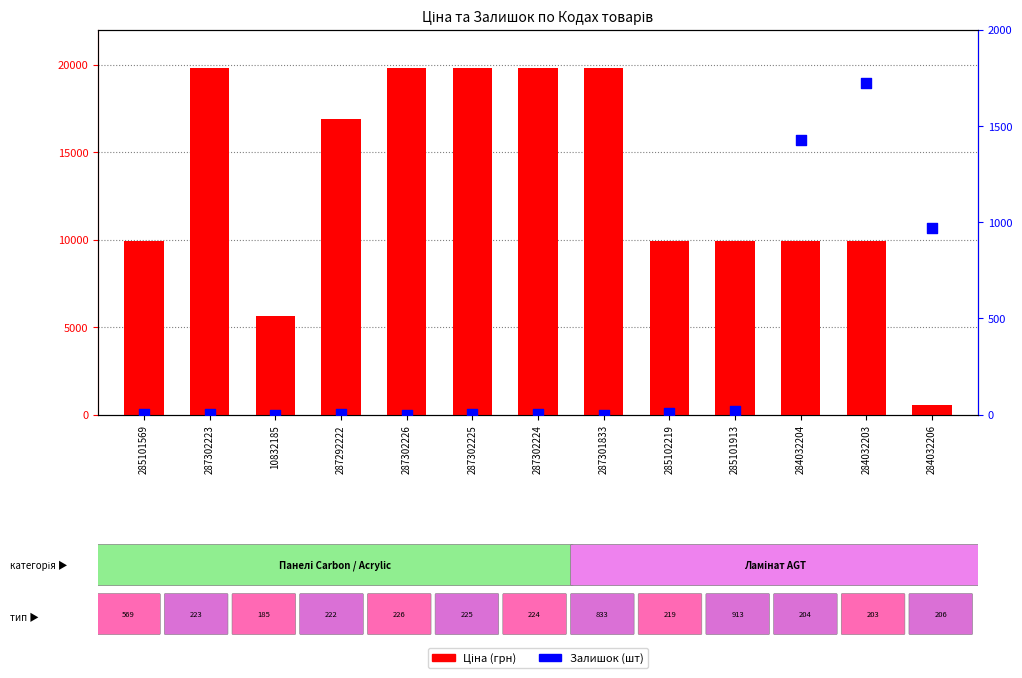

Which series has the largest total across all categories?

Ціна